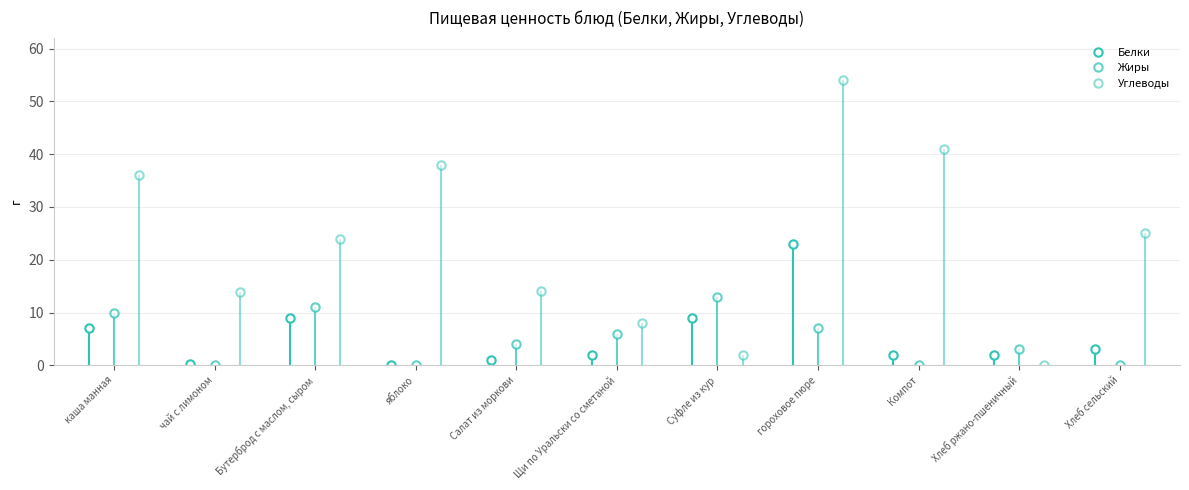

True or false: Углеводы and Белки intersect in this chart.

True